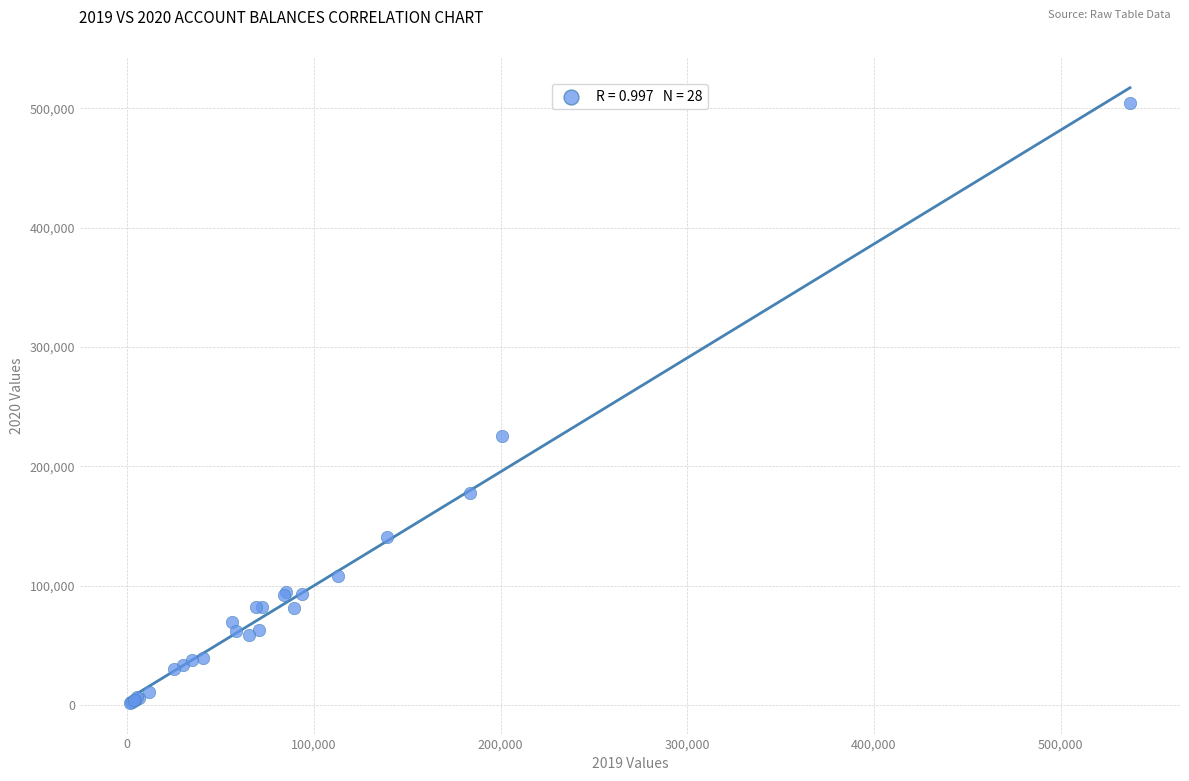

What Y value in the scatter plot is closest to 252987?

225397